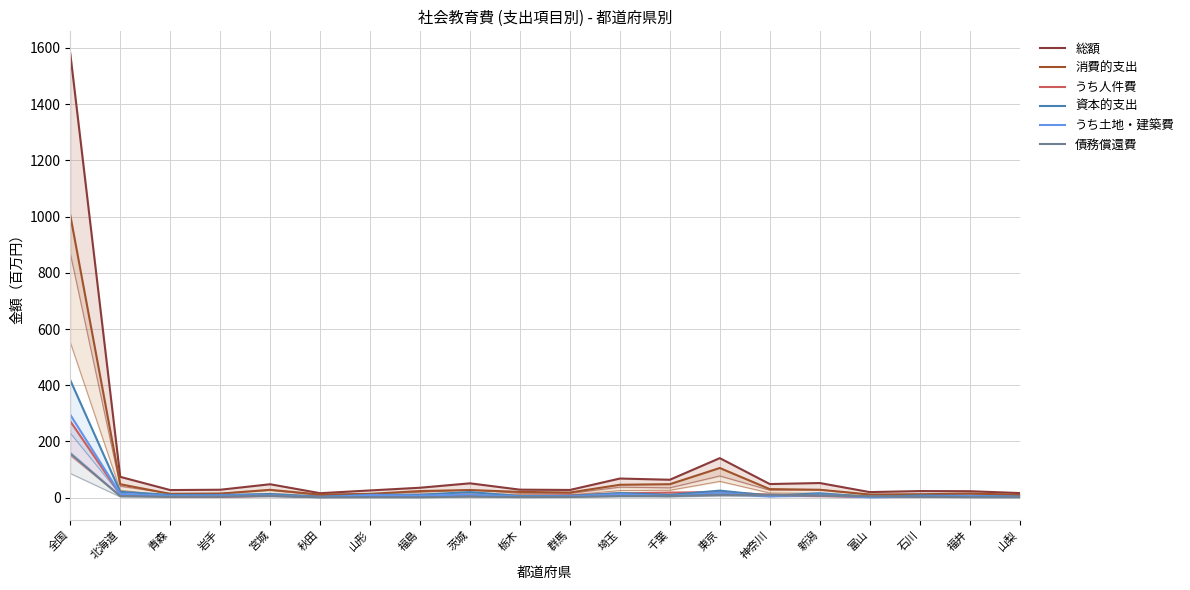

In 資本的支出, how many points are higher than both neighbors (excluding endpoints)?

6